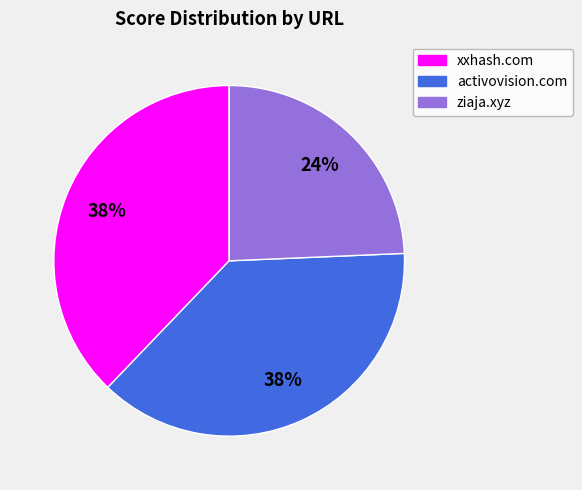

What percentage is the xxhash.com slice, to the nearest percent?

38%